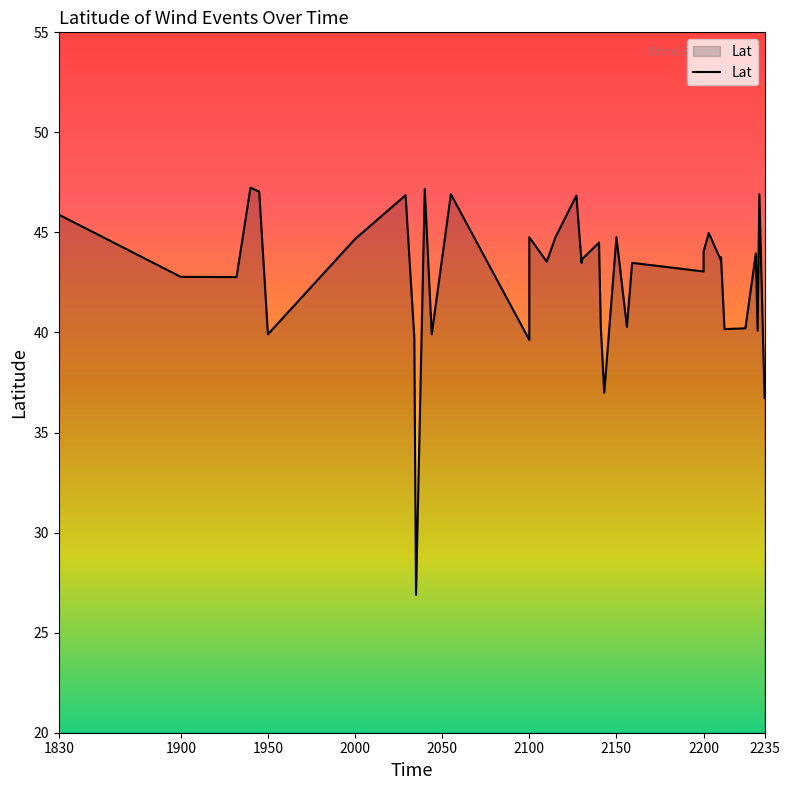

Approximately how many times larger is the value at 2231 compared to 2156?

1.0